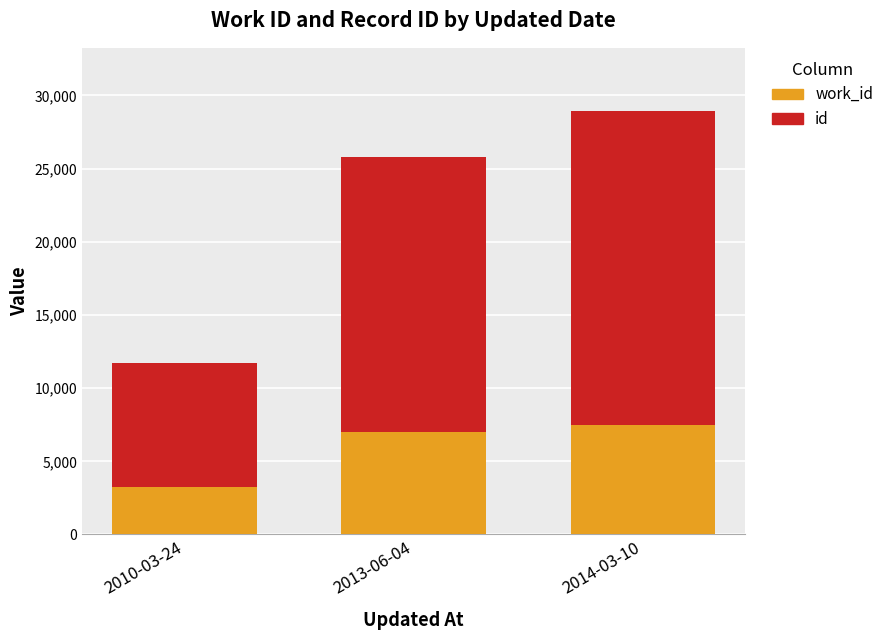

At which category is the sum across all series the highest?

2014-03-10